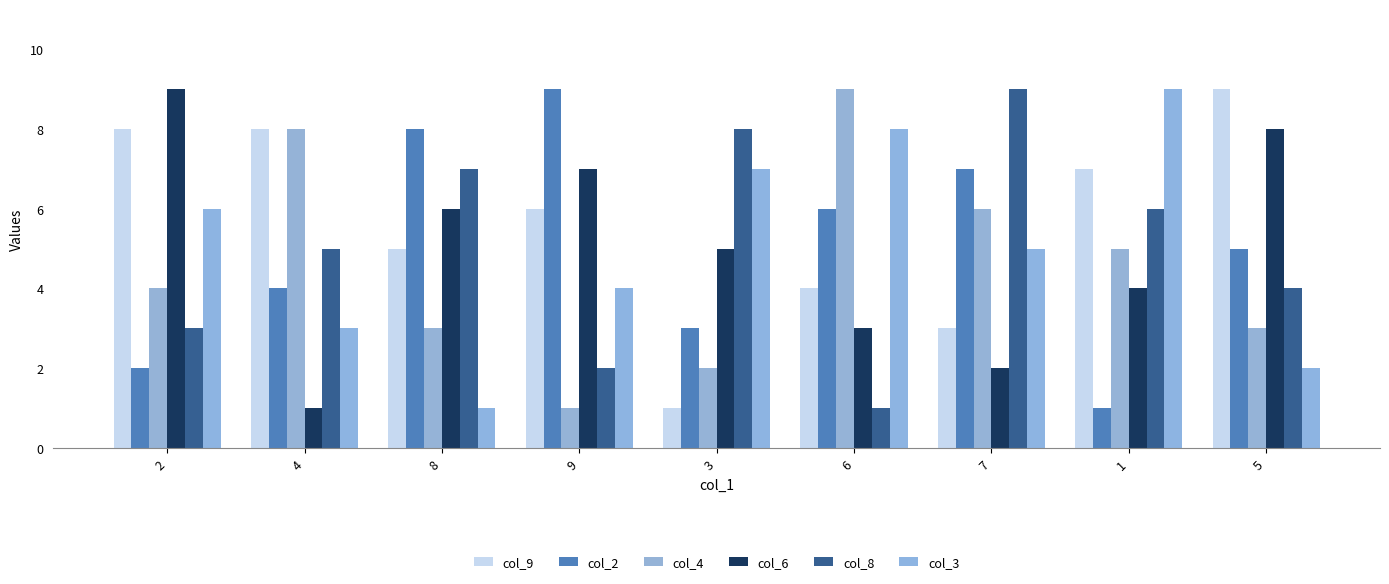

How many groups of bars are there?

9